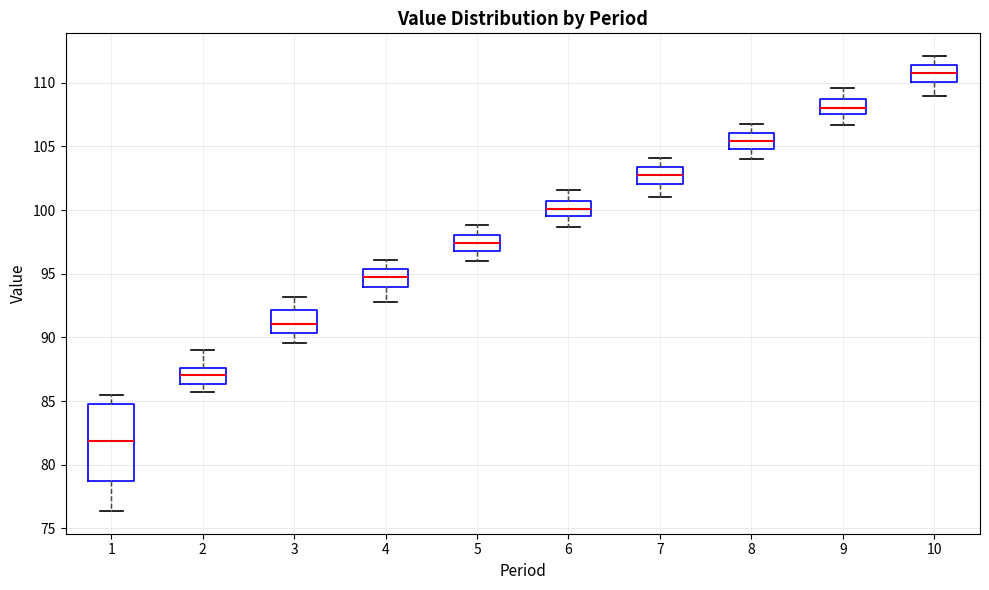

Reading left to right, read every box against the y-axis: the position of its median line, the range the box covers, and the ends of its whiskers. The values are not printed on the chart, so give them approximately, as read against the axis.

1: median 82.0, box 78.5 to 84.5, whiskers 76.5 to 85.5
2: median 87.0, box 86.5 to 87.5, whiskers 85.5 to 89.0
3: median 91.0, box 90.5 to 92.0, whiskers 89.5 to 93.0
4: median 95.0, box 94.0 to 95.5, whiskers 93.0 to 96.0
5: median 97.5, box 97.0 to 98.0, whiskers 96.0 to 99.0
6: median 100.0, box 99.5 to 100.5, whiskers 98.5 to 101.5
7: median 103.0, box 102.0 to 103.5, whiskers 101.0 to 104.0
8: median 105.5, box 105.0 to 106.0, whiskers 104.0 to 107.0
9: median 108.0, box 107.5 to 108.5, whiskers 106.5 to 109.5
10: median 111.0, box 110.0 to 111.5, whiskers 109.0 to 112.0